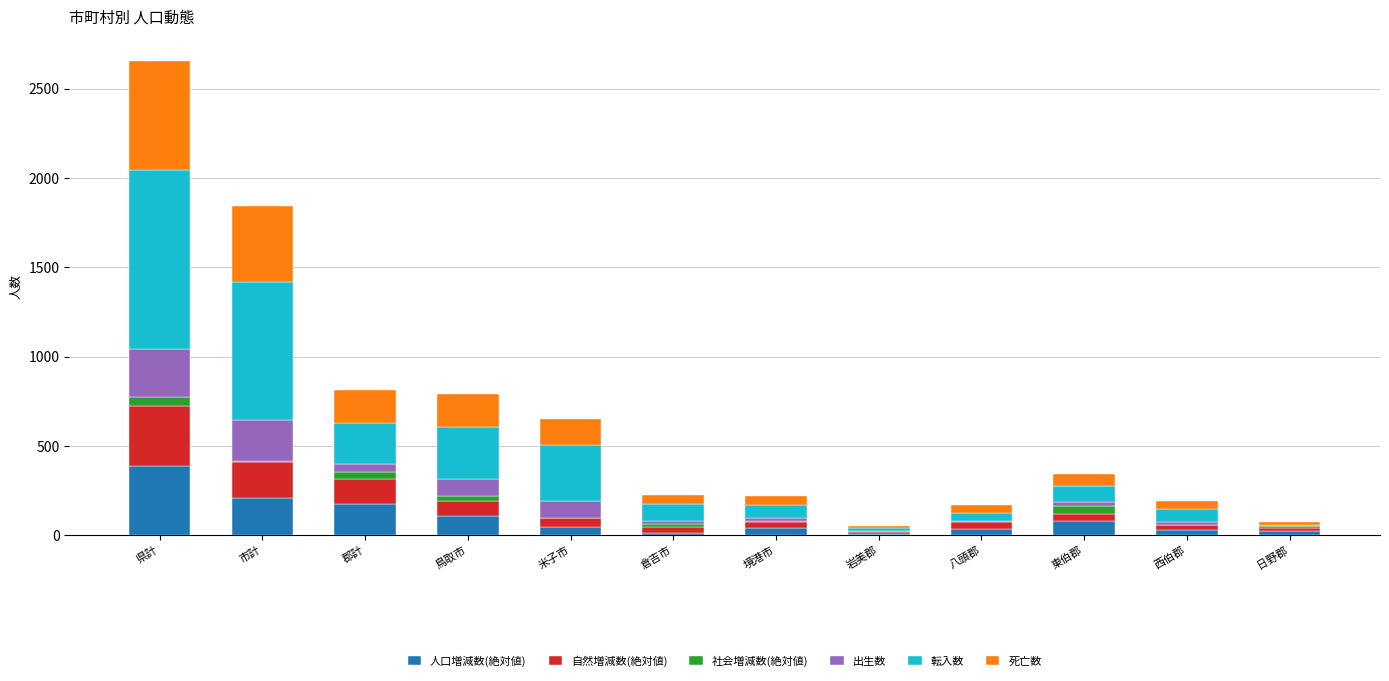

Which category has the highest value in the 人口増減数(絶対値) series?

県計